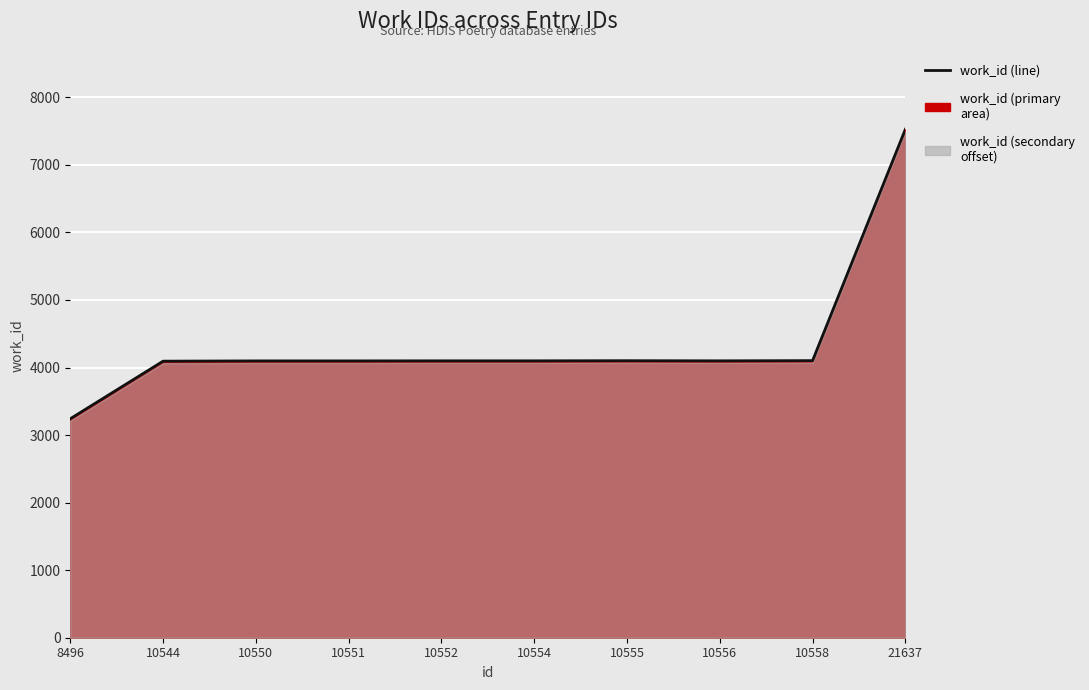

What is the difference between the values at 8496 and 10551?

856